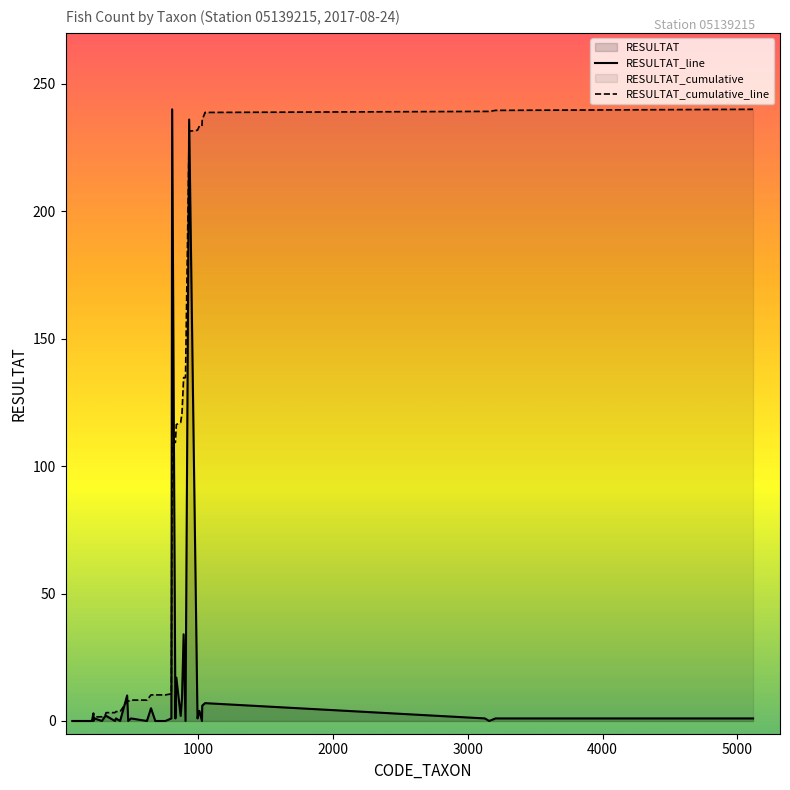

List the series in order of their overall mean, highest first.

RESULTAT_cumulative_line, RESULTAT_line